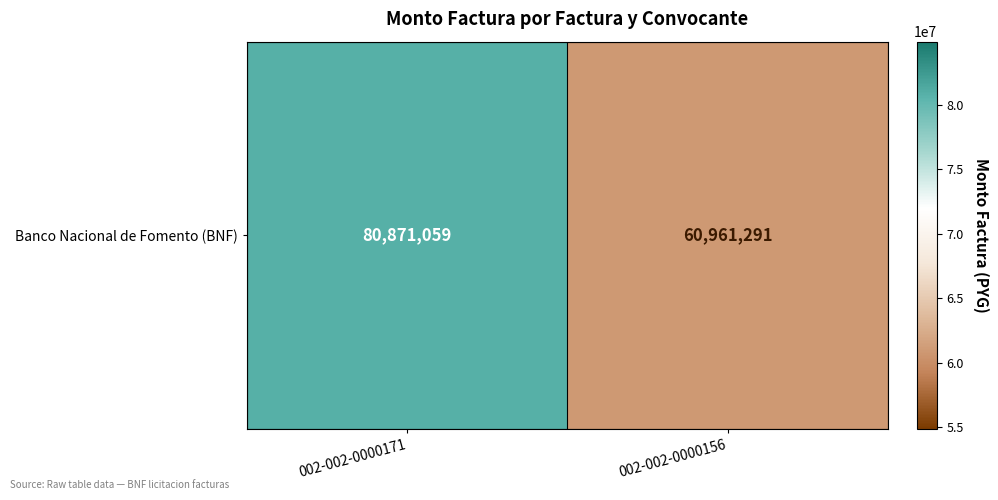

What is the minimum value shown in the chart?

60961291